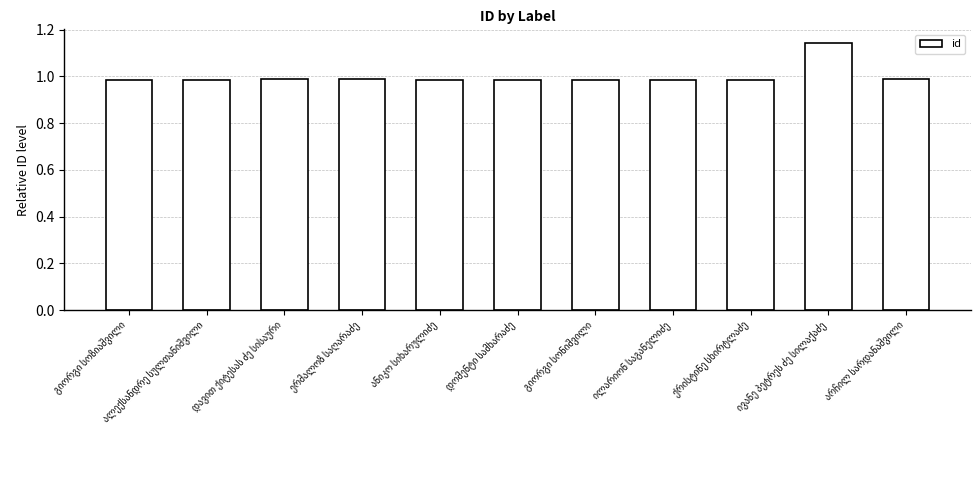

What is the sum of all values?

11.0